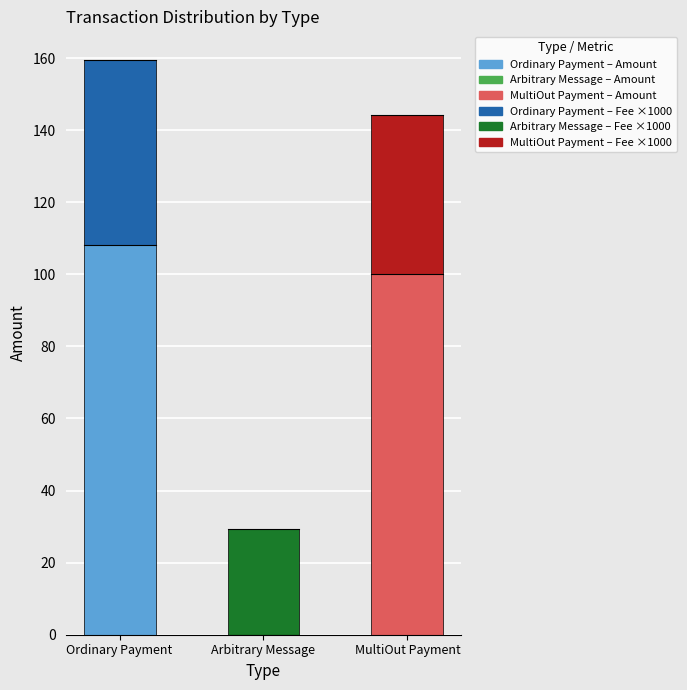

At which category is the sum across all series the highest?

Ordinary Payment